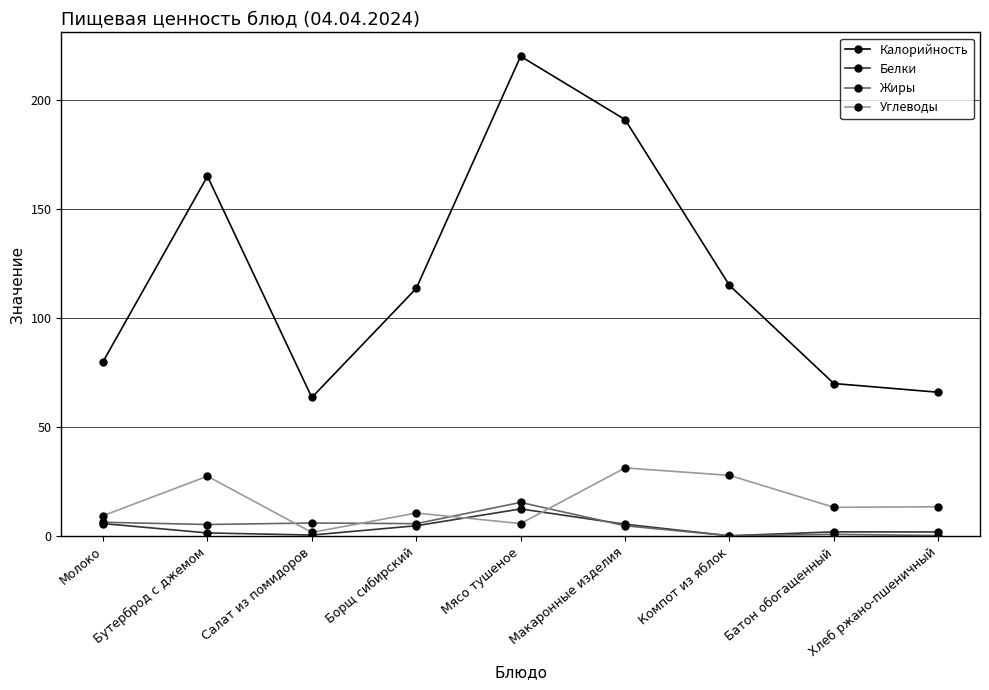

What is the average value of the Жиры series?

5.0